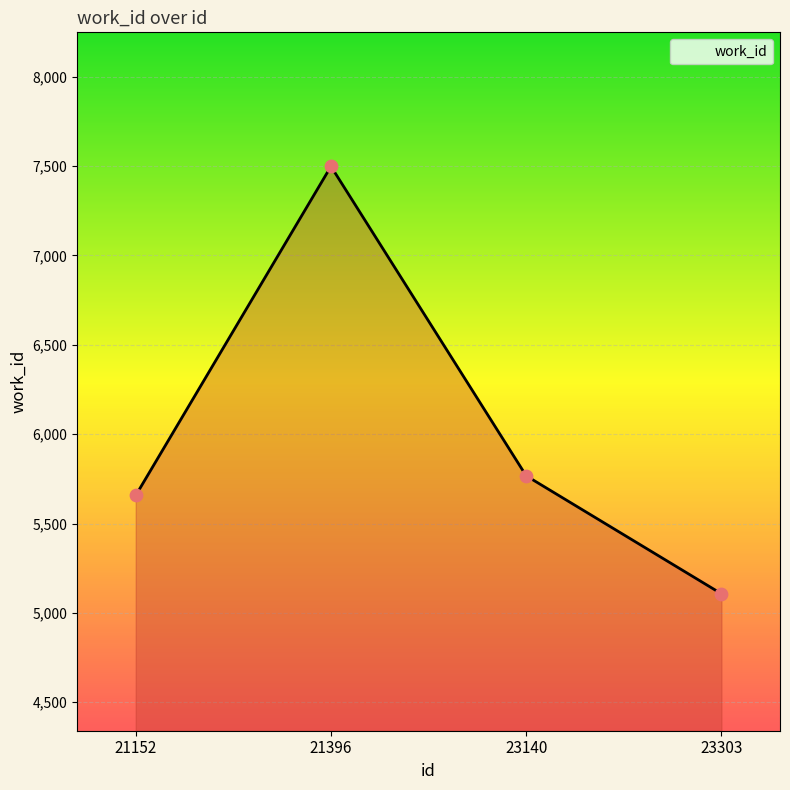

What is the change in value from 21152 to 23303?

-550